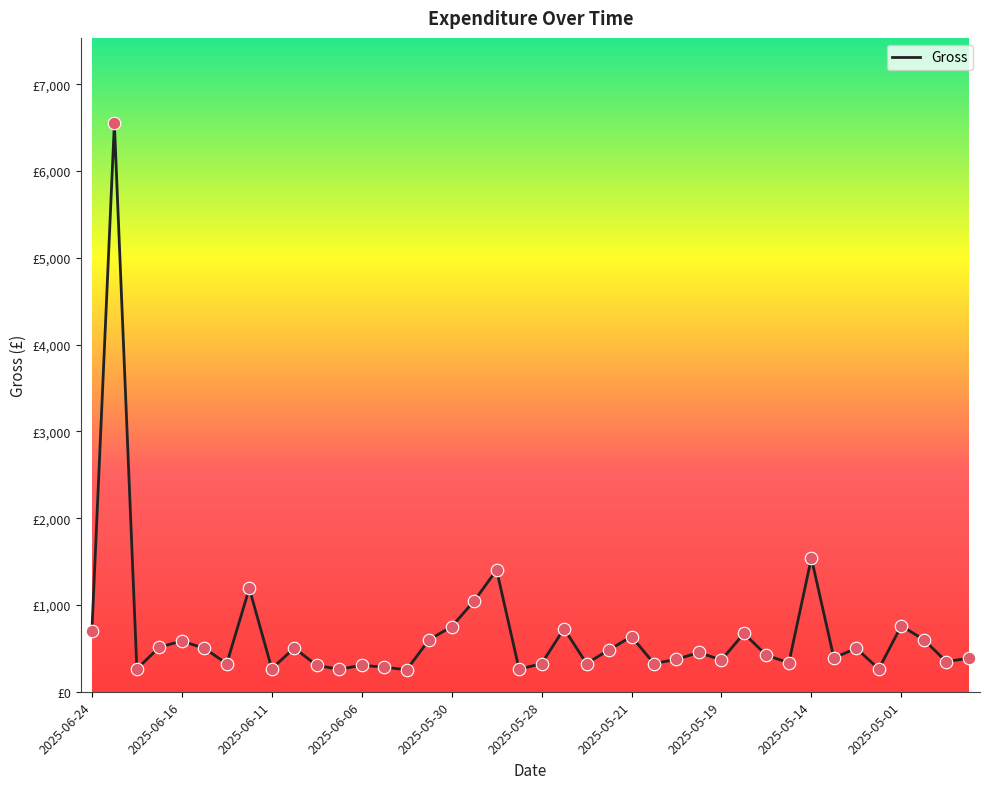

Is this an area chart (filled region under the line)?

No